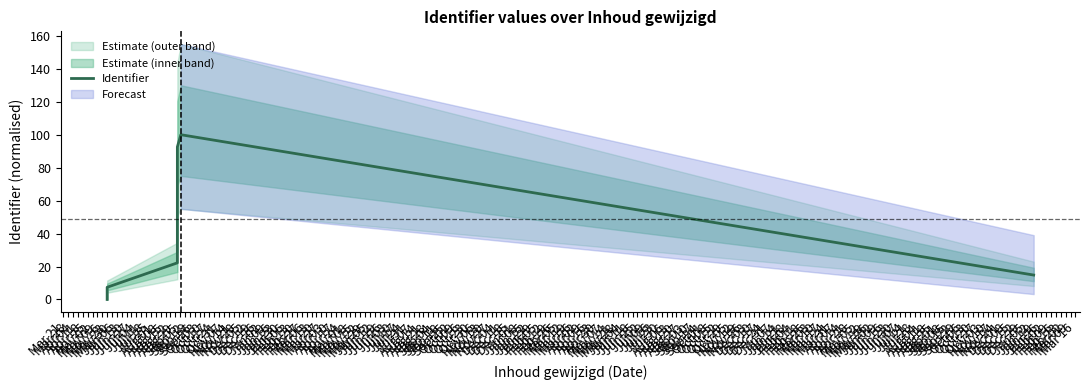

True or false: the data has more than 1 interior local peaks.

False